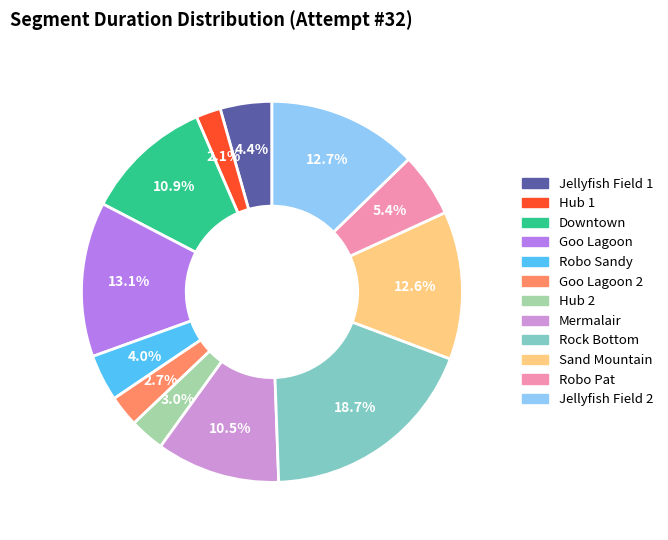

Does any single category account for the majority?

No